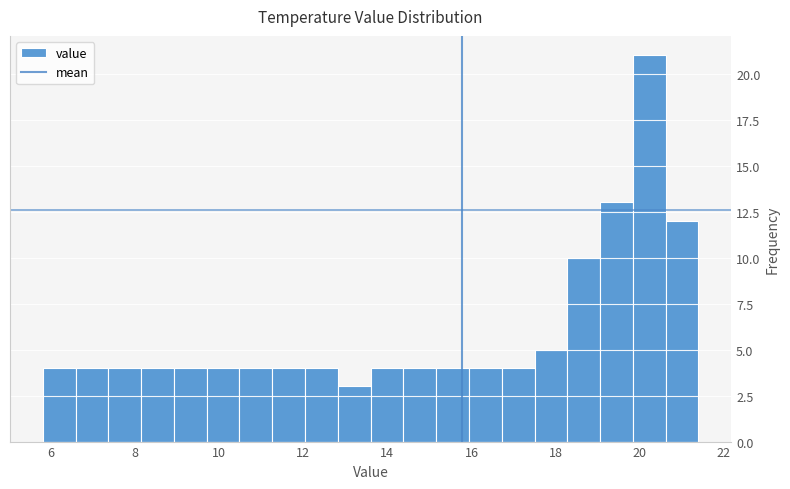

Read against the x-axis, roughly where is the centre of the tallest bar?

20.2